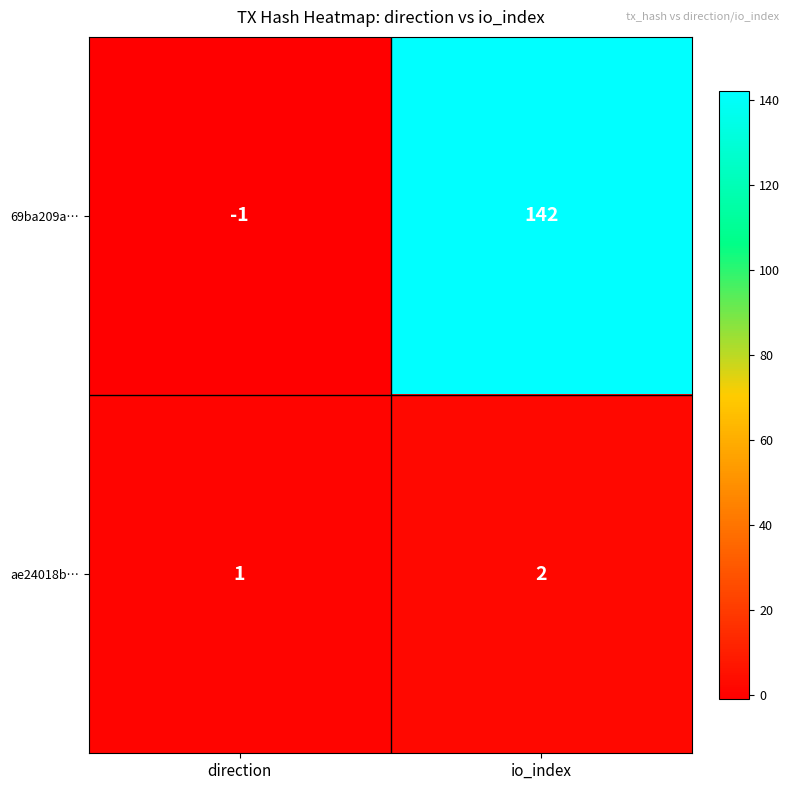

Reading left to right, extract all data points from this chart.

69ba209a…: direction=-1	io_index=142
ae24018b…: direction=1	io_index=2